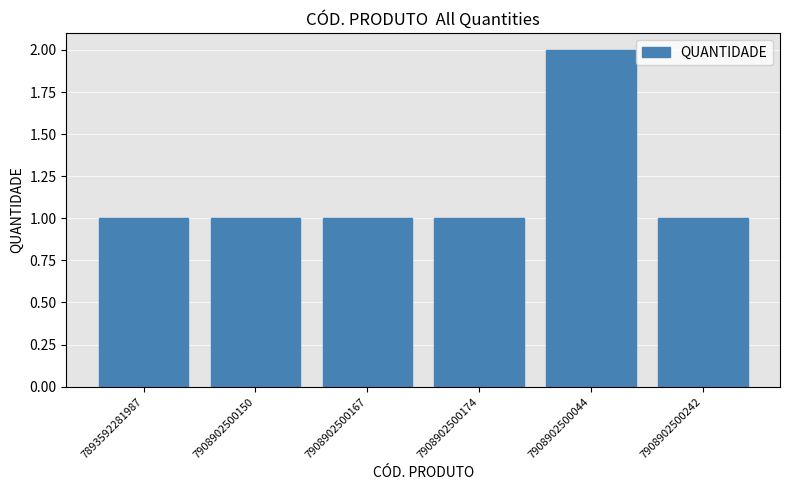

What is the sum of the values at 7893592281987 and 7908902500174?

2